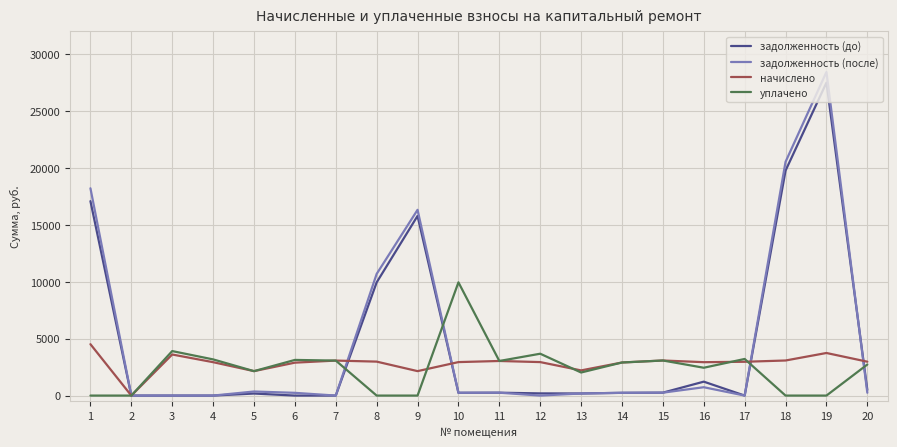

What is the difference between the maximum and minimum values in the задолженность (после) series?

28425.7